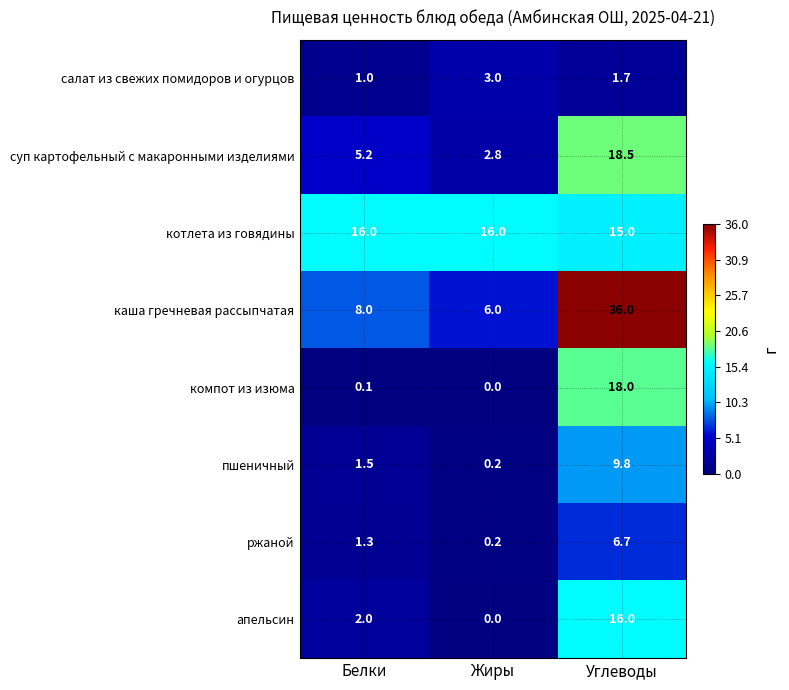

Reading left to right, list all the values displayed in this chart.

салат из свежих помидоров и огурцов: Белки=1.0	Жиры=3.0	Углеводы=1.7
суп картофельный с макаронными изделиями: Белки=5.2	Жиры=2.8	Углеводы=18.5
котлета из говядины: Белки=16.0	Жиры=16.0	Углеводы=15.0
каша гречневая рассыпчатая: Белки=8.0	Жиры=6.0	Углеводы=36.0
компот из изюма: Белки=0.1	Жиры=0.0	Углеводы=18.0
пшеничный: Белки=1.5	Жиры=0.2	Углеводы=9.8
ржаной: Белки=1.3	Жиры=0.2	Углеводы=6.7
апельсин: Белки=2.0	Жиры=0.0	Углеводы=16.0